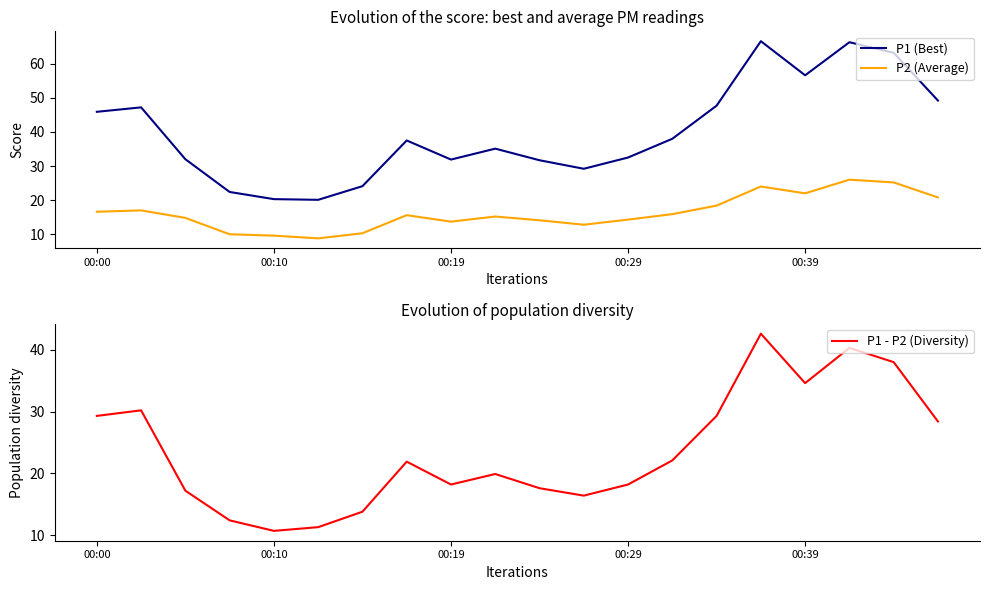

Read the P1 - P2 (Diversity) value at 00:10.

10.7